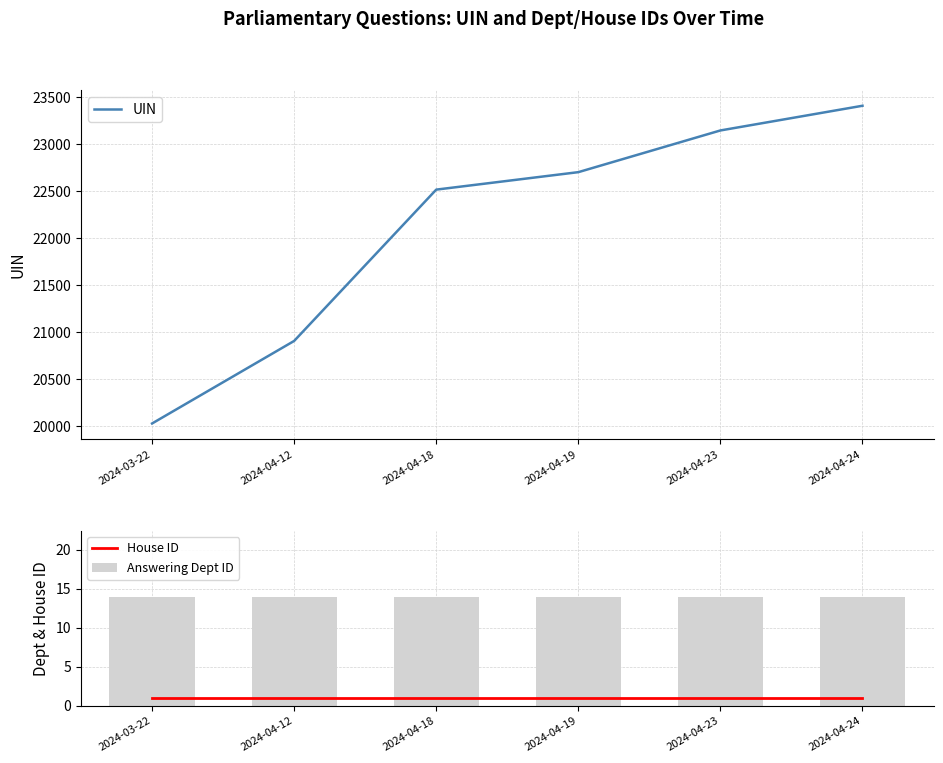

The House ID series shows 1 at 2024-04-12. True or false?

True